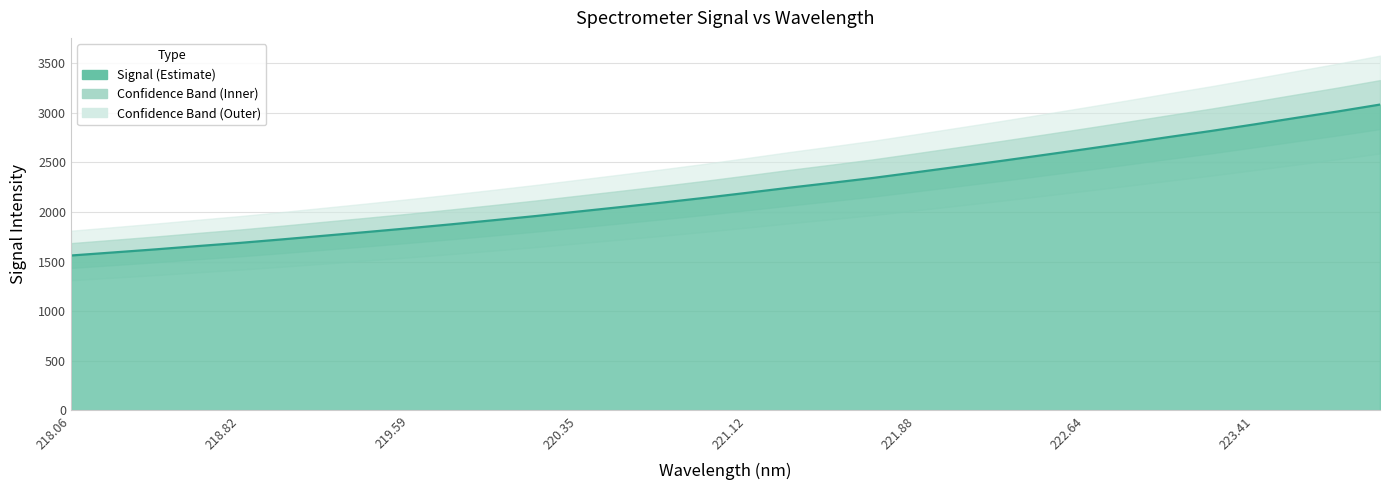

True or false: there are more than 1 points higher than both neighbors.

False